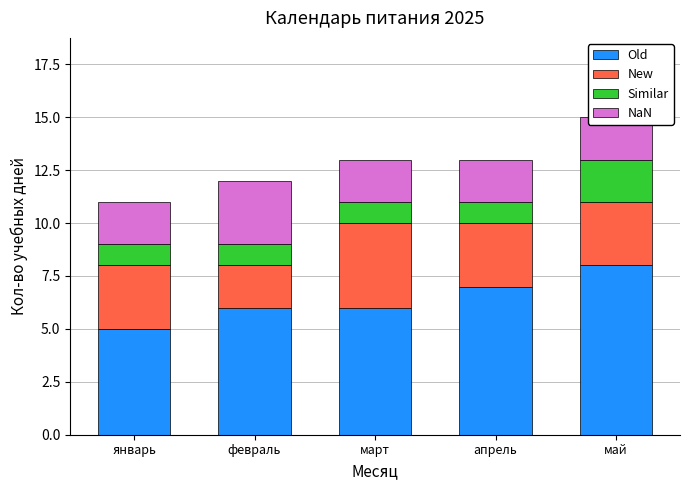

The NaN series shows 4 at февраль. True or false?

False